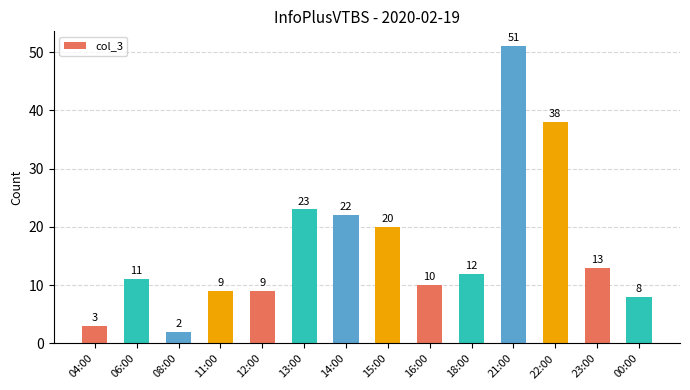

What is the sum of all values?

231